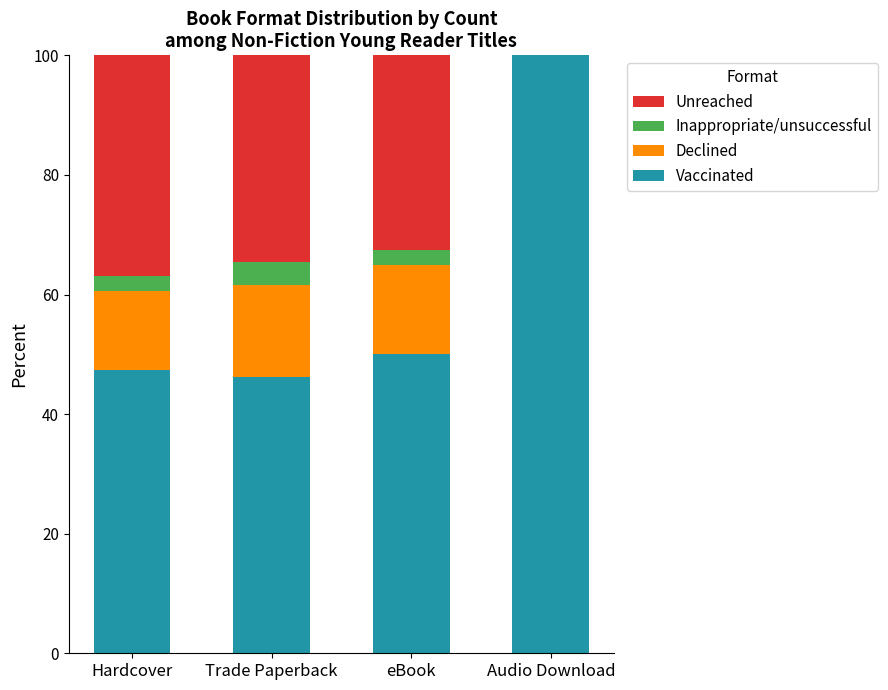

What is the difference between the Vaccinated values at eBook and Trade Paperback?

3.8